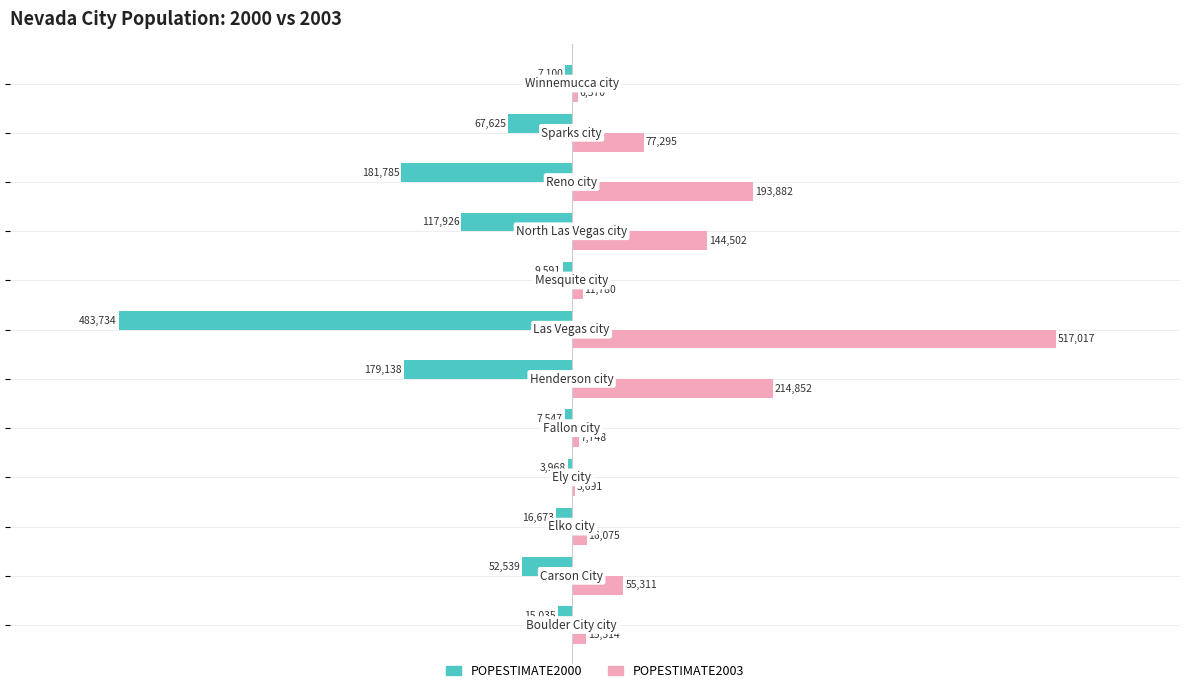

What are all the series names shown in the legend?

POPESTIMATE2000, POPESTIMATE2003